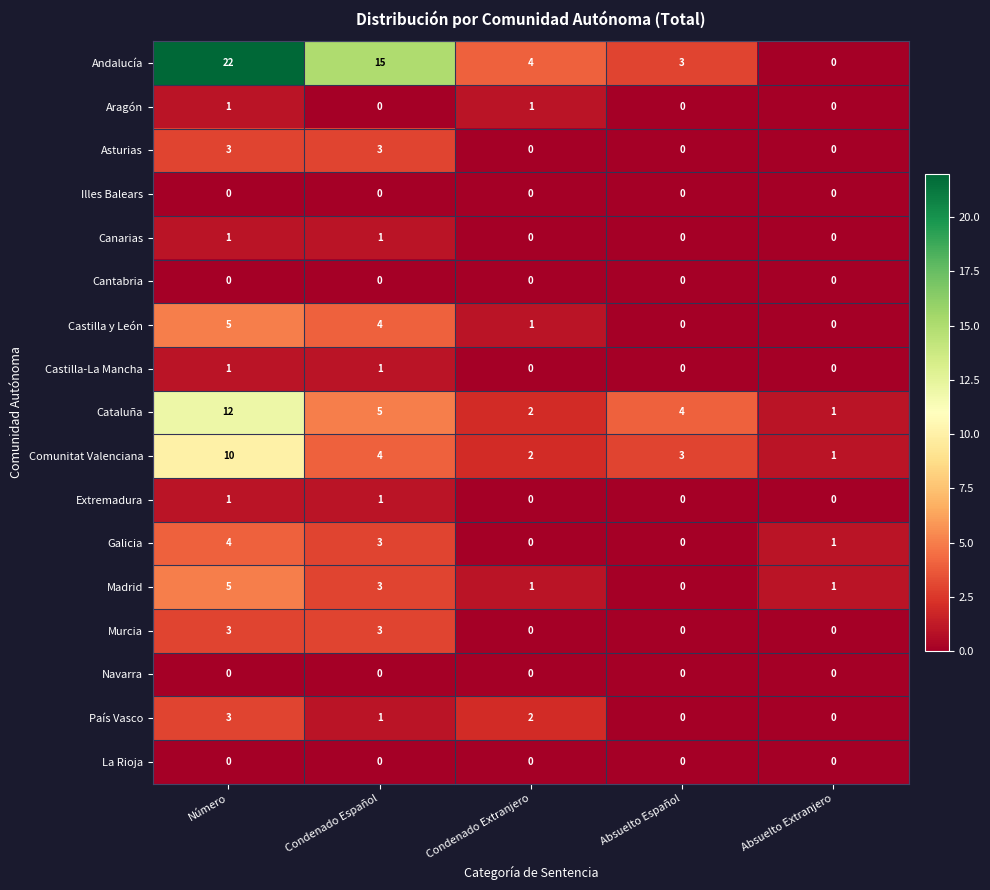

What is the average value of the Cataluña series?

5